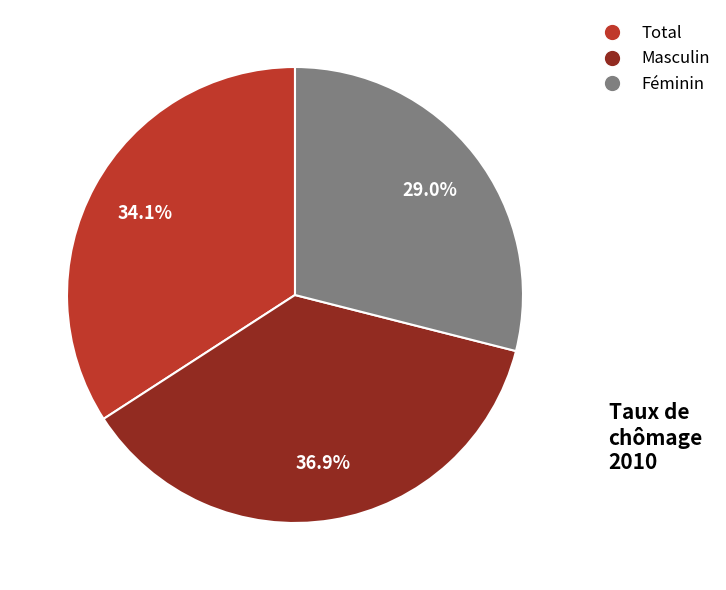

To the nearest percent, what is the combined percentage of Féminin and Masculin?

66%